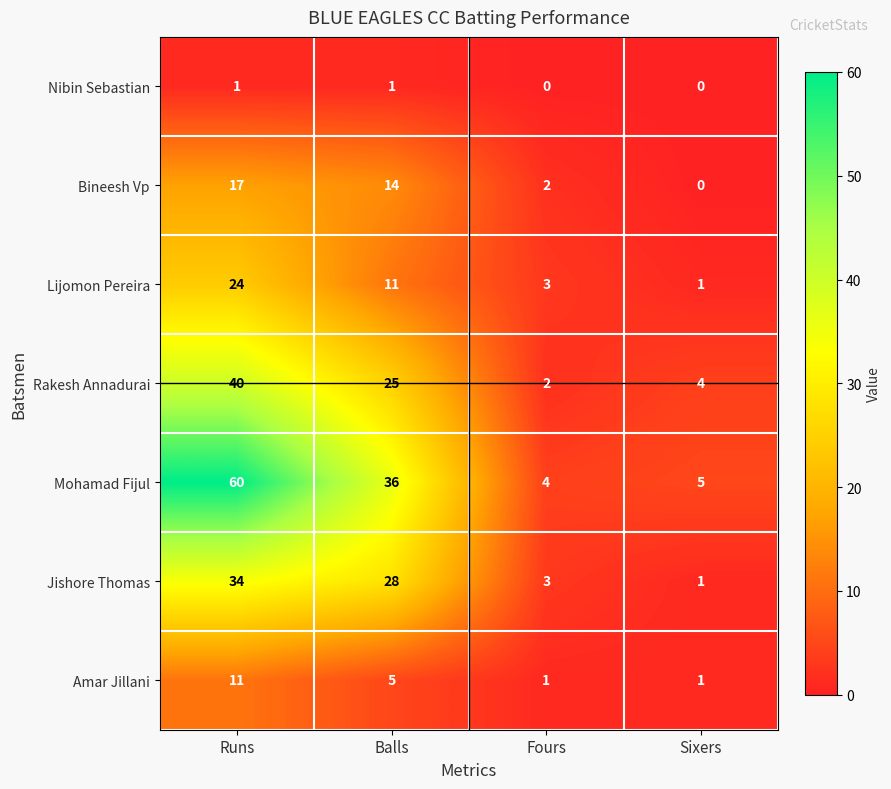

Count the Nibin Sebastian values in the range 0 to 1.

4